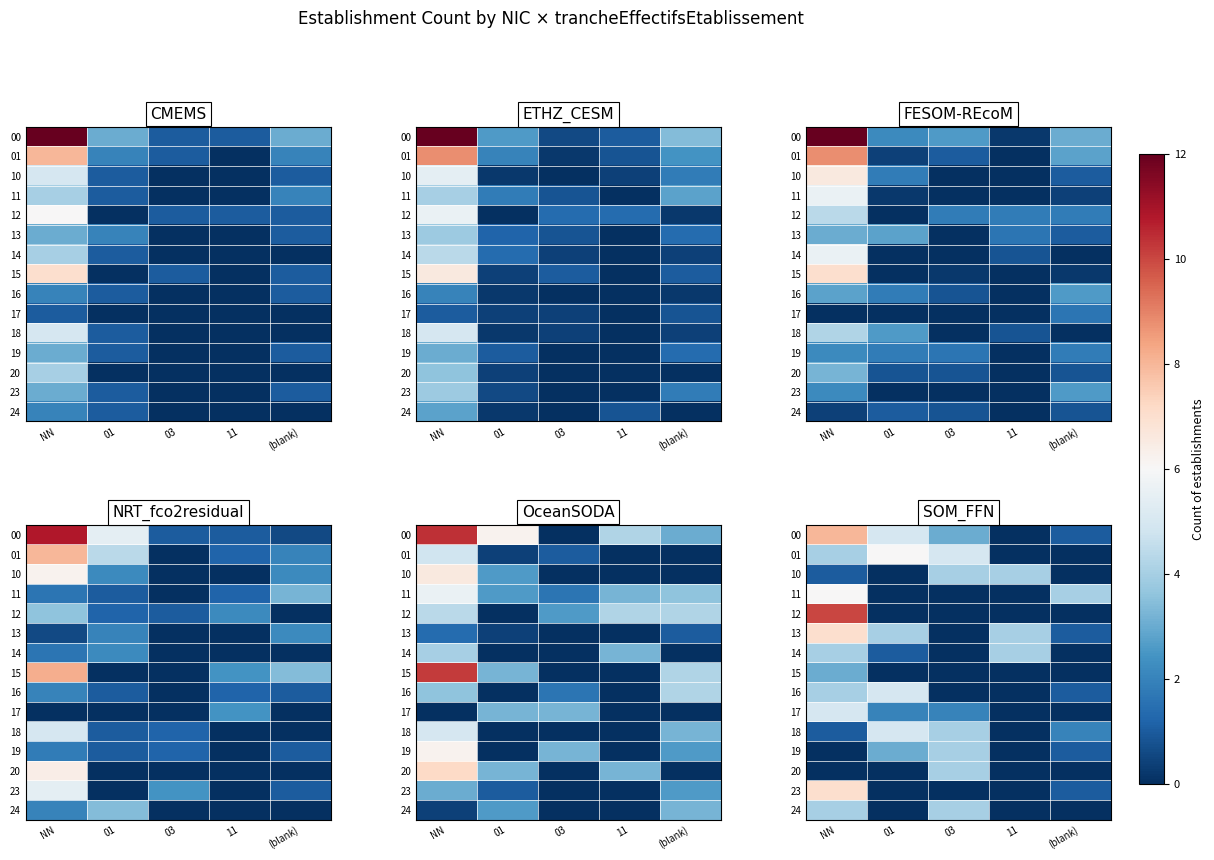

Is it true that 11 equals 4 at 11?

False